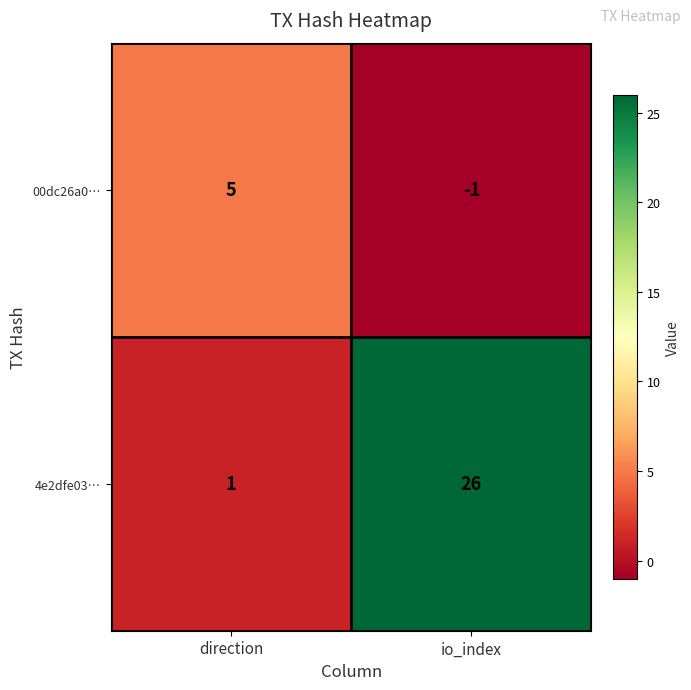

Rank the series by their maximum value, from lowest to highest.

00dc26a0…, 4e2dfe03…